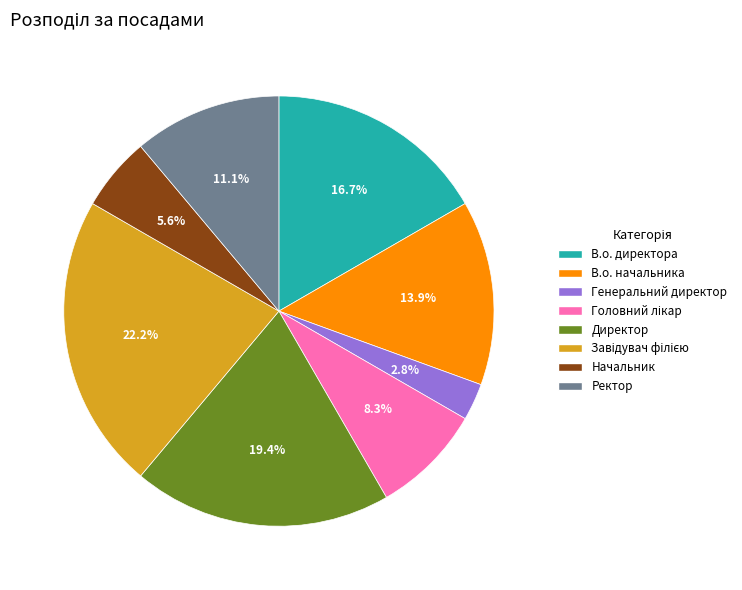

True or false: В.о. начальника accounts for 14% of the total.

True